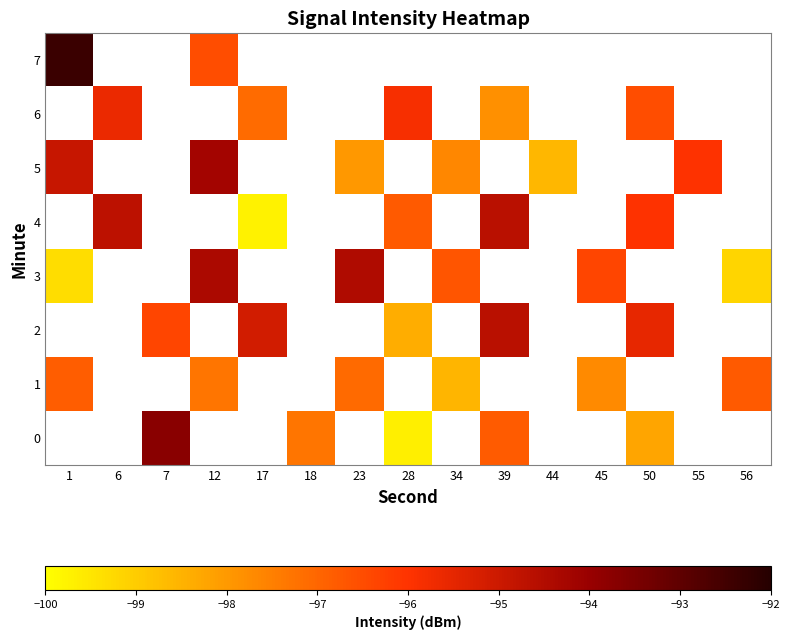

True or false: 3 has a value of -99.2 at 56.

True